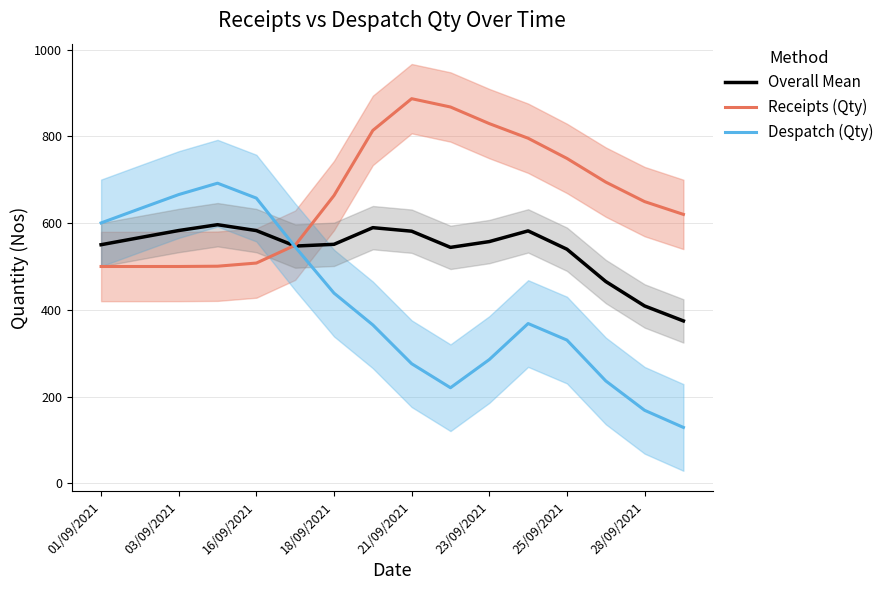

Count the number of categories in the chart.

16